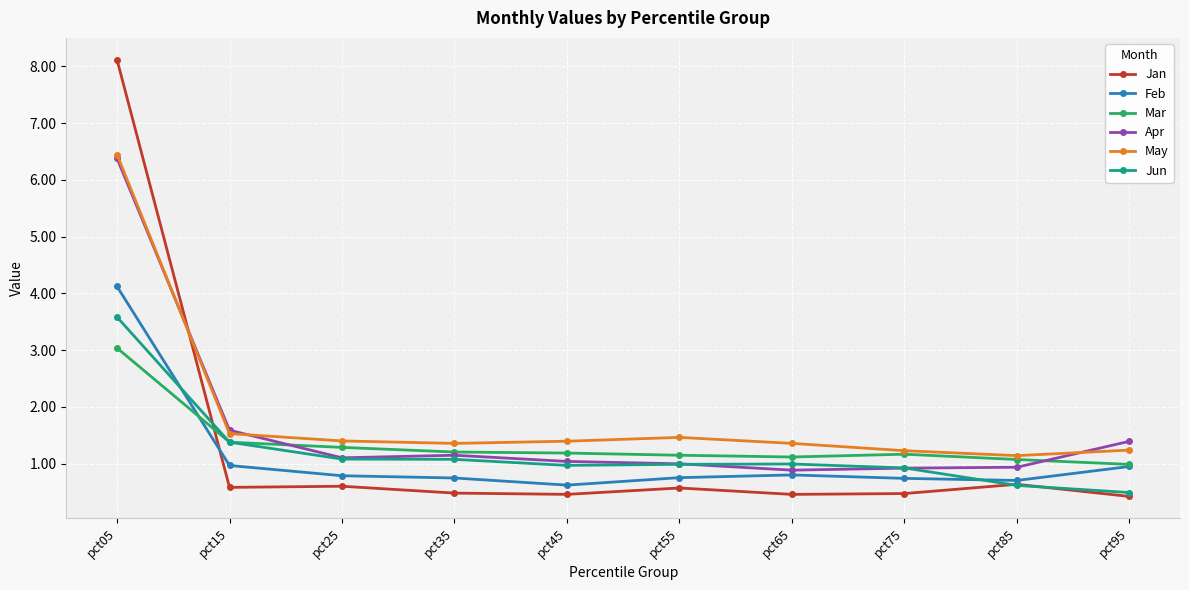

Which series changed the most between pct05 and pct55?

Jan